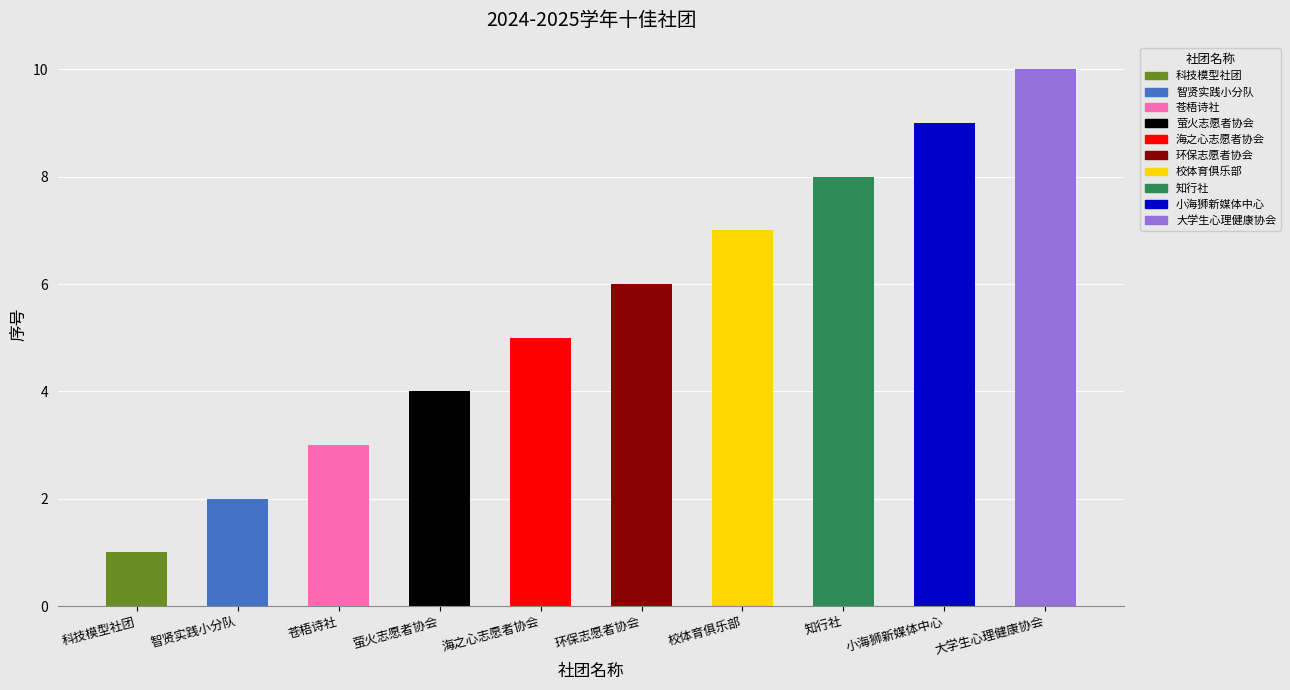

Count the values in the range 3 to 8.

6